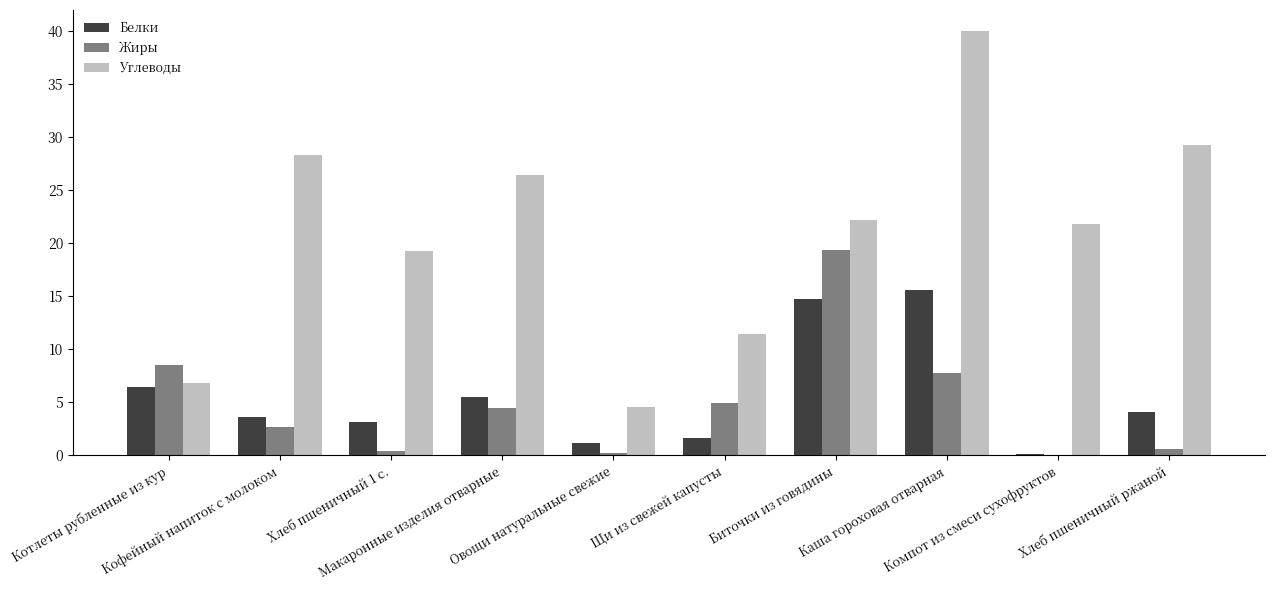

Is it true that Углеводы equals 26.4 at Макаронные изделия отварные?

True